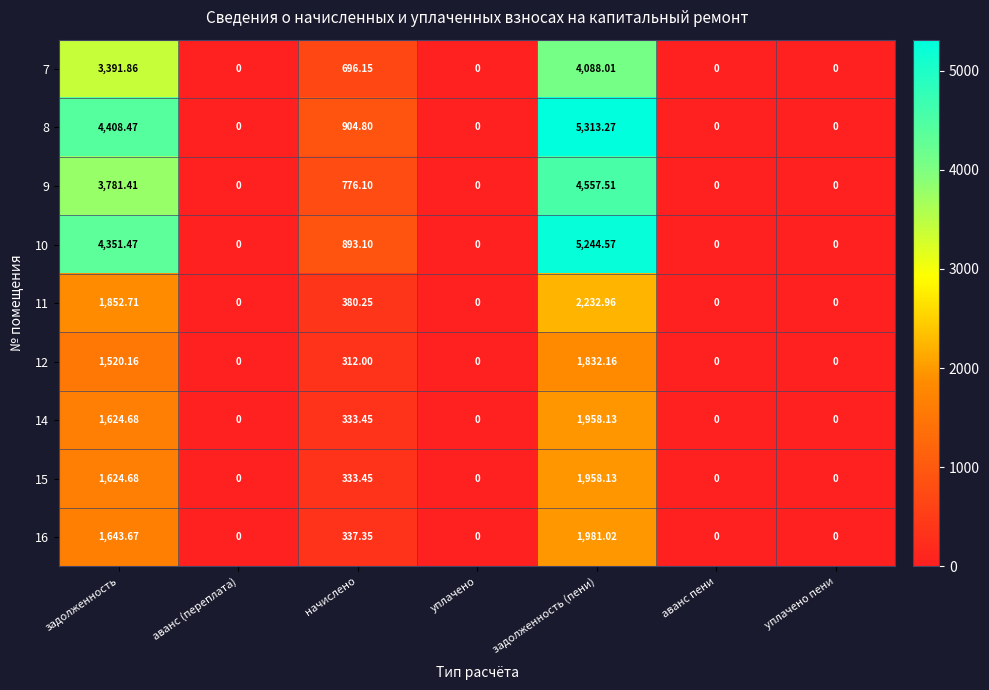

At which category is the sum across all series the highest?

задолженность (пени)